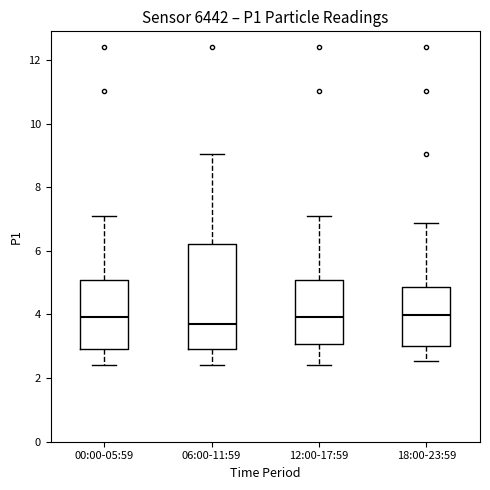

Which box has the lowest median line?

06:00-11:59